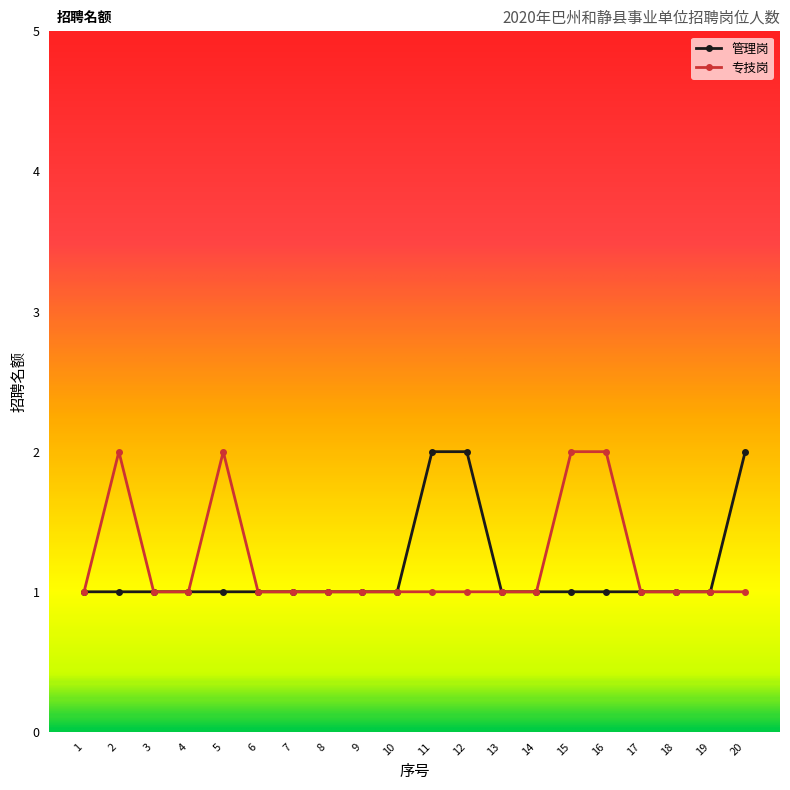

Is the value of 管理岗 at 3 greater than the value of 专技岗 at 2?

No